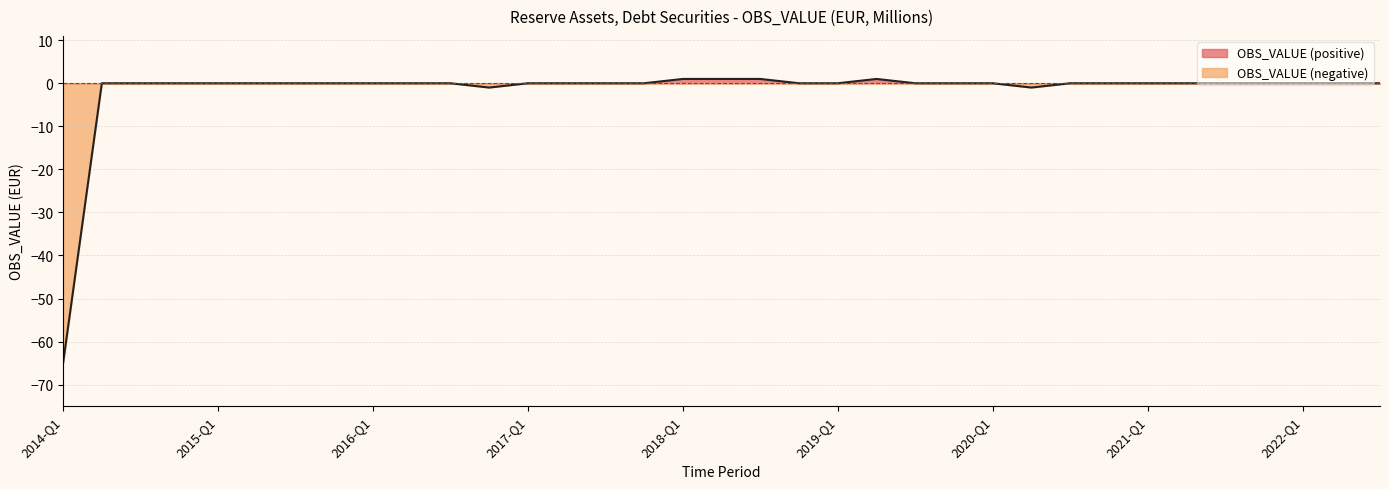

Rank the categories by value from highest to lowest.

2018-Q1, 2018-Q2, 2018-Q3, 2019-Q2, 2014-Q2, 2014-Q3, 2014-Q4, 2015-Q1, 2015-Q2, 2015-Q3, 2015-Q4, 2016-Q1, 2016-Q2, 2016-Q3, 2017-Q1, 2017-Q2, 2017-Q3, 2017-Q4, 2018-Q4, 2019-Q1, 2019-Q3, 2019-Q4, 2020-Q1, 2020-Q3, 2020-Q4, 2021-Q1, 2021-Q2, 2021-Q3, 2021-Q4, 2022-Q1, 2022-Q2, 2022-Q3, 2016-Q4, 2020-Q2, 2014-Q1